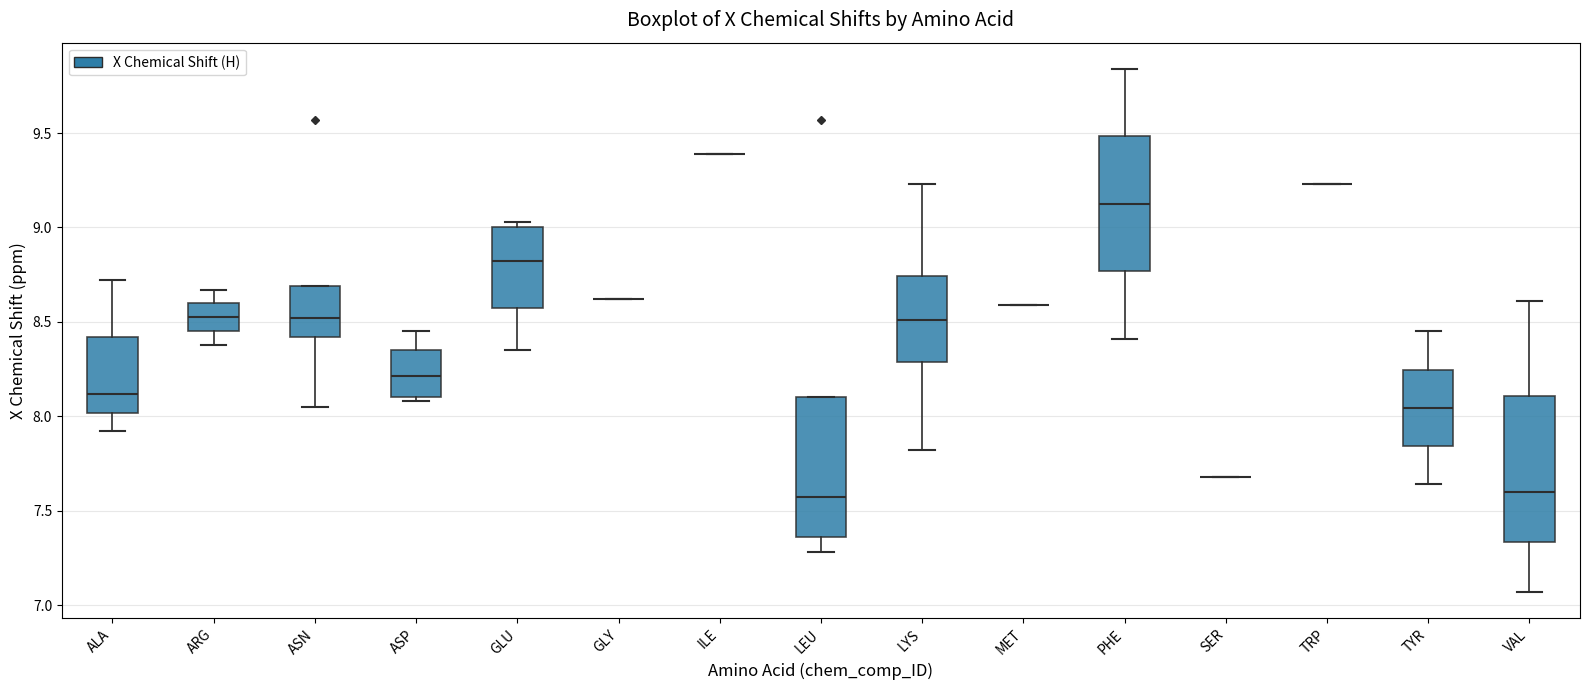

Reading left to right, transcribe this box plot: for each box, give where its median line is, the range the box spans, and where its two whiskers end, as read against the y-axis. The values are not printed on the chart, so give them approximately, as read against the axis.

ALA: median 8.10, box 8.00 to 8.40, whiskers 7.90 to 8.70
ARG: median 8.55, box 8.45 to 8.60, whiskers 8.40 to 8.65
ASN: median 8.50, box 8.40 to 8.70, whiskers 8.05 to 8.70
ASP: median 8.20, box 8.10 to 8.35, whiskers 8.10 (just below the box's lower edge) to 8.45
GLU: median 8.80, box 8.60 to 9.00, whiskers 8.35 to 9.05
GLY: box collapsed to a line at 8.60, whiskers 8.60 to 8.60
ILE: box collapsed to a line at 9.40, whiskers 9.40 to 9.40
LEU: median 7.55, box 7.35 to 8.10, whiskers 7.30 to 8.10
LYS: median 8.50, box 8.30 to 8.75, whiskers 7.80 to 9.25
MET: box collapsed to a line at 8.60, whiskers 8.60 to 8.60
PHE: median 9.15, box 8.75 to 9.50, whiskers 8.40 to 9.85
SER: box collapsed to a line at 7.70, whiskers 7.70 to 7.70
TRP: box collapsed to a line at 9.25, whiskers 9.25 to 9.25
TYR: median 8.05, box 7.85 to 8.25, whiskers 7.65 to 8.45
VAL: median 7.60, box 7.35 to 8.10, whiskers 7.05 to 8.60